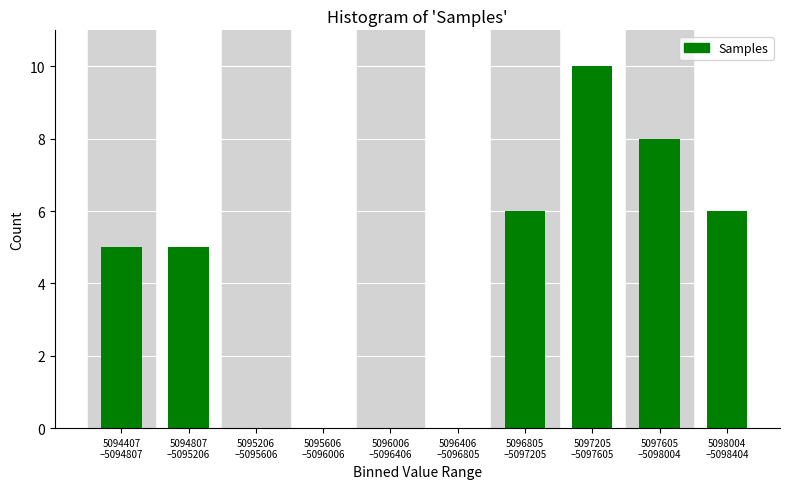

What is the sum of all values?

40